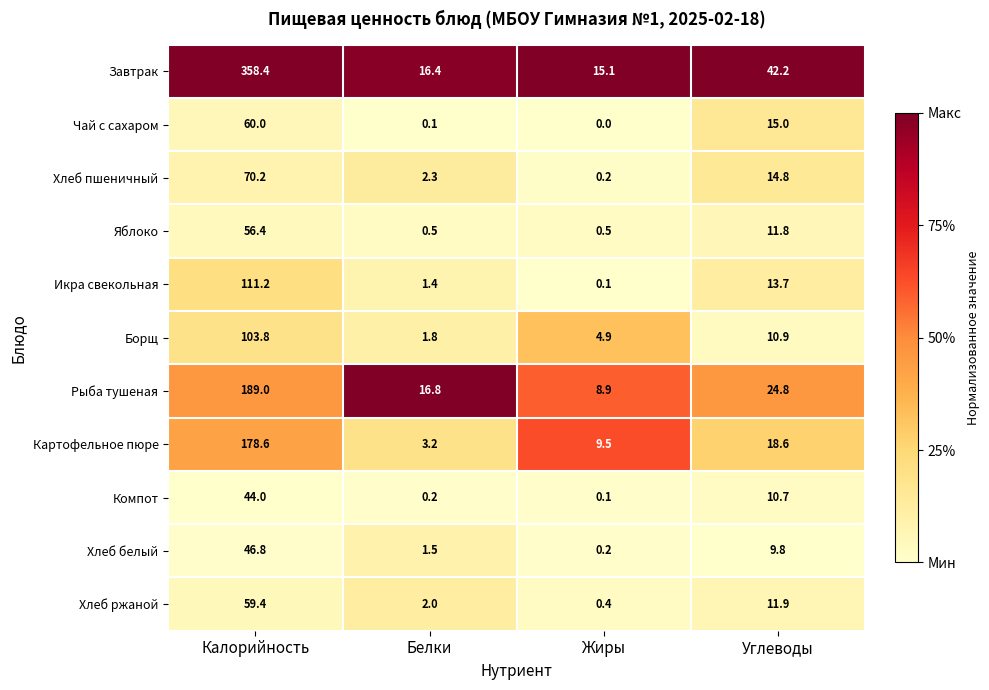

At which label does Хлеб ржаной reach its peak?

Калорийность